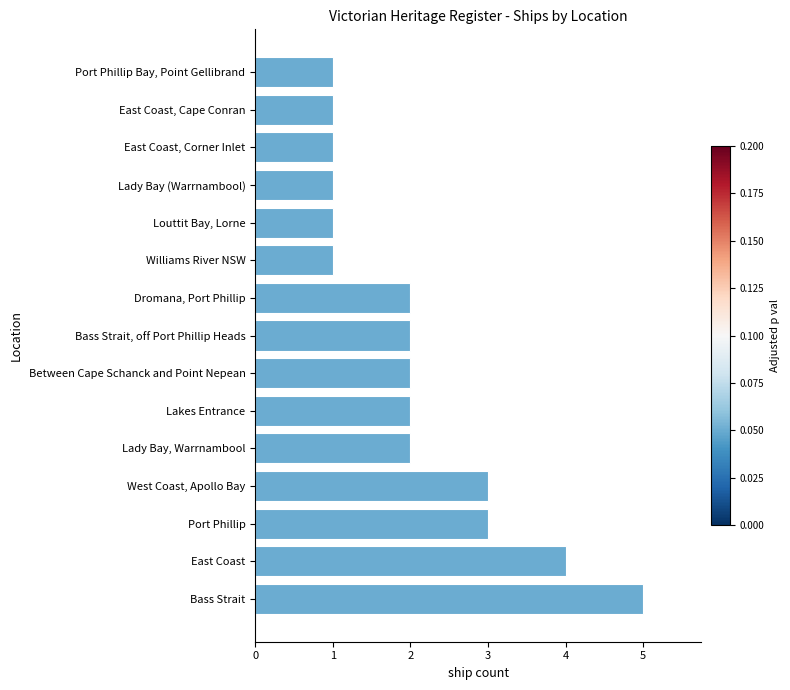

Is it true that the value at West Coast, Apollo Bay is 5?

False